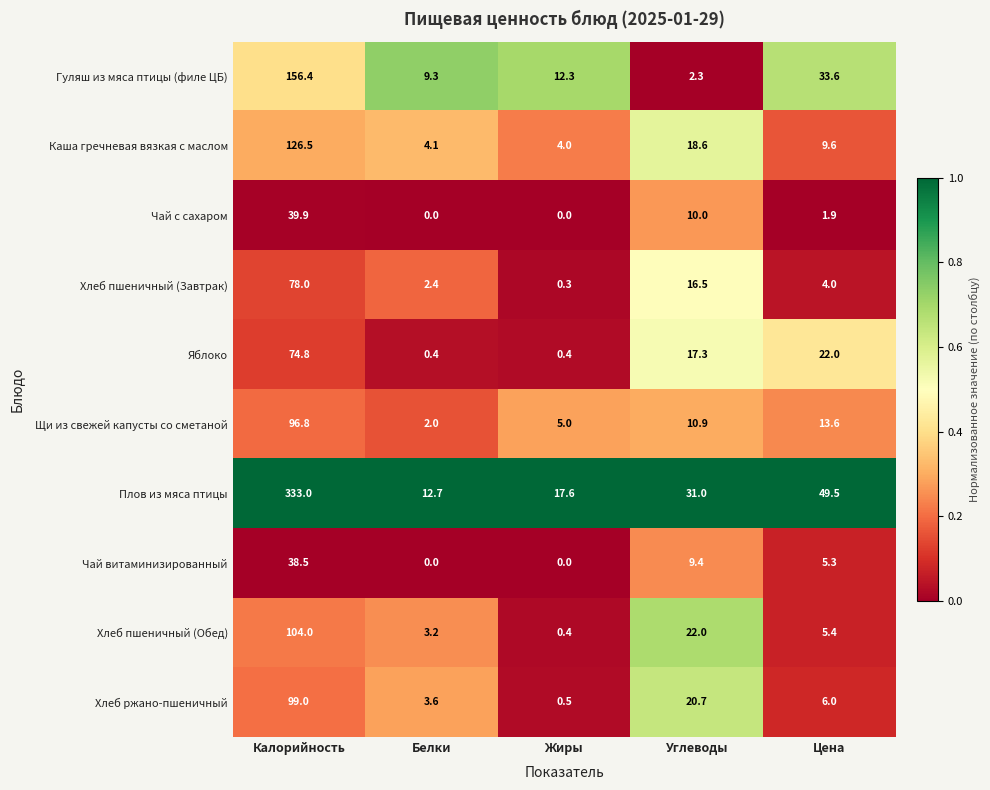

At which category is the sum across all series the highest?

Калорийность